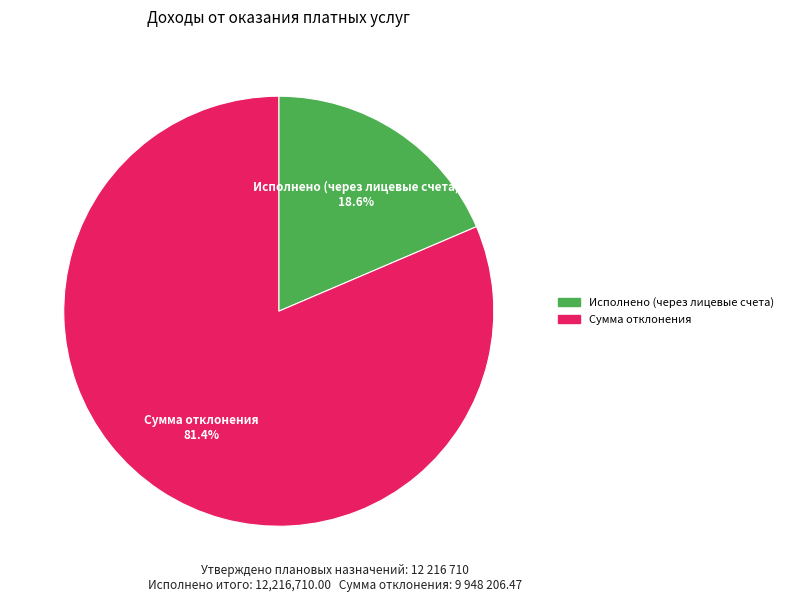

Does any single category account for the majority?

Yes